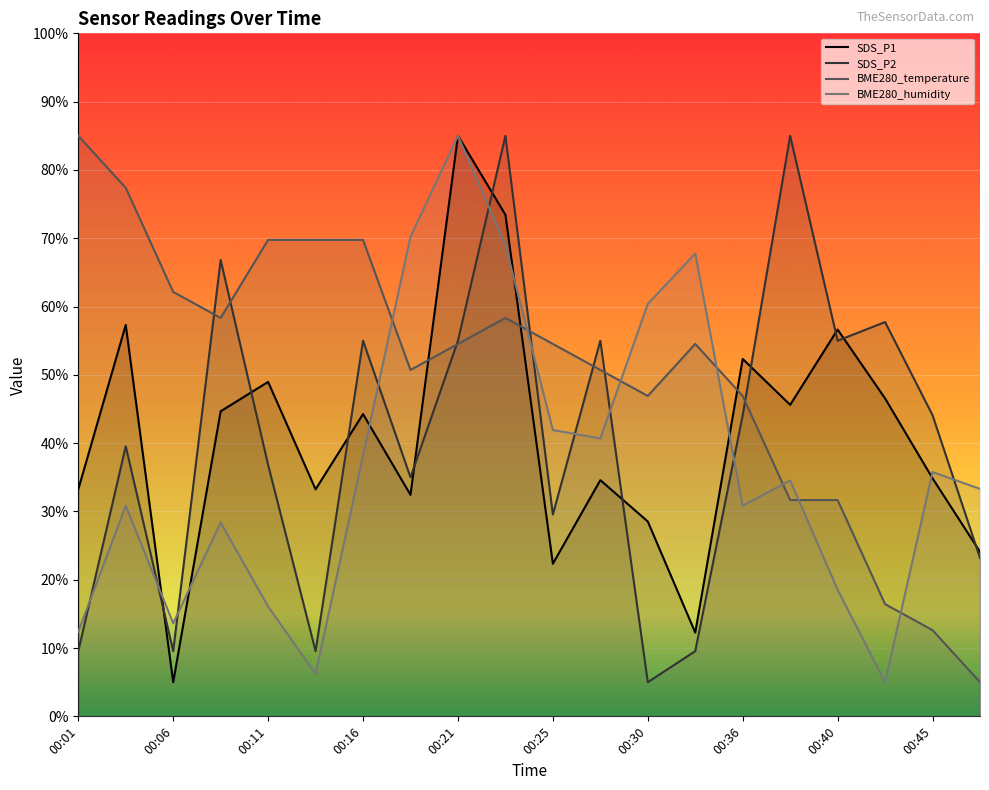

True or false: SDS_P2 and SDS_P1 cross at least once.

True